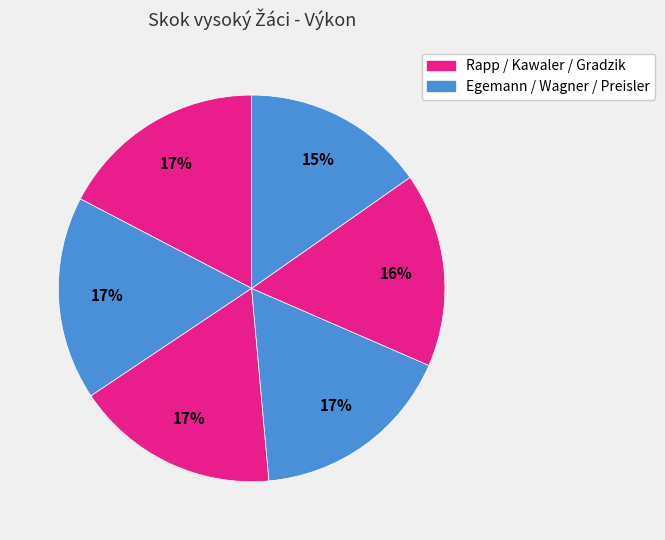

How many slices are in this pie chart?

6